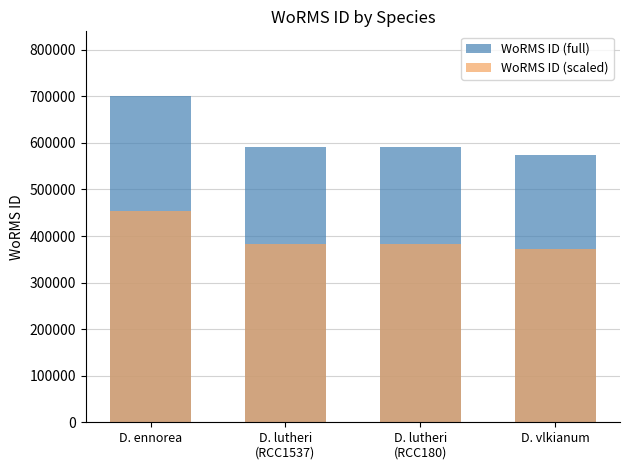

How many groups of bars are there?

4